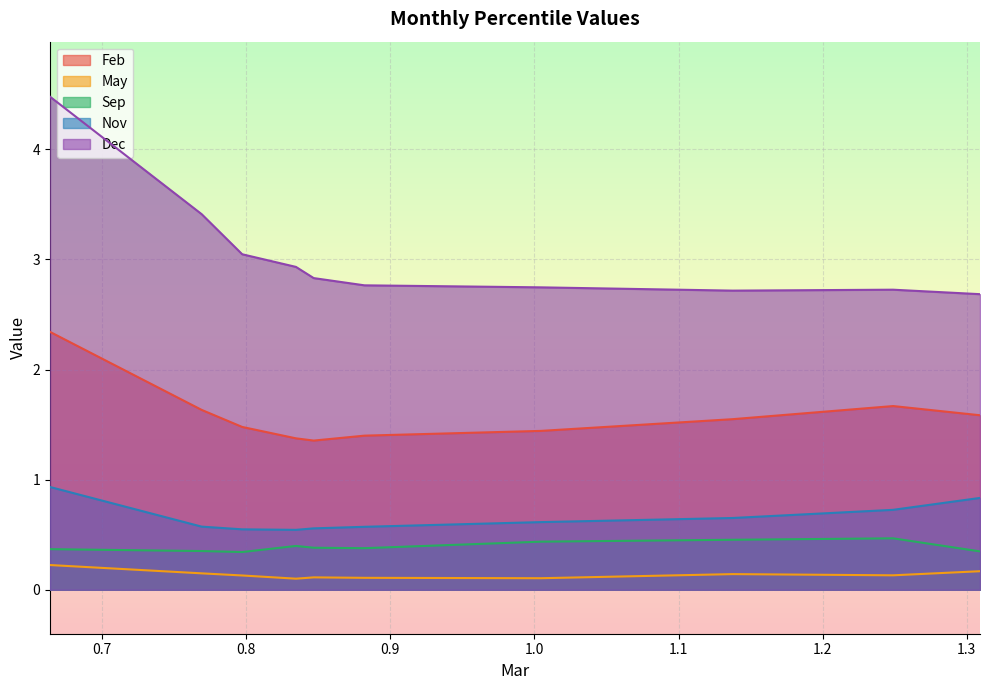

True or false: Feb and Sep cross at least once.

False